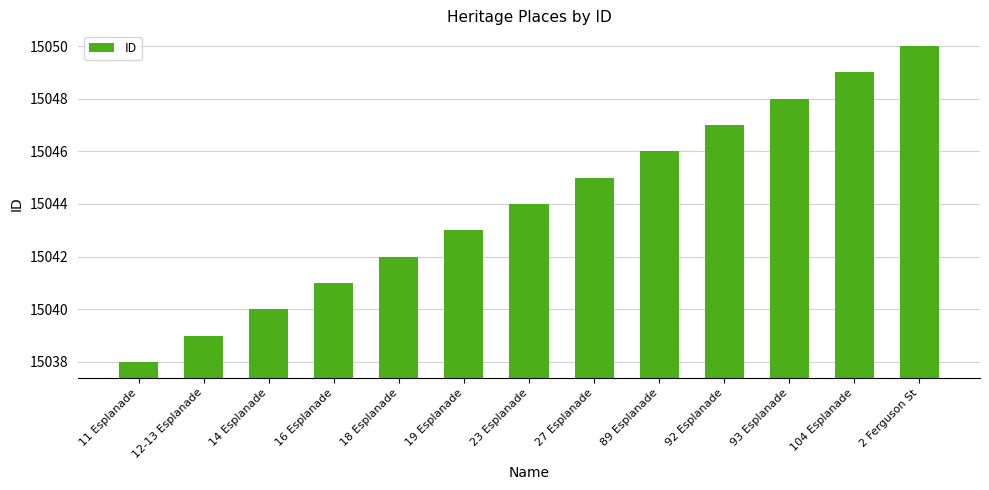

The chart shows a value of 15048 at 93 Esplanade. True or false?

True